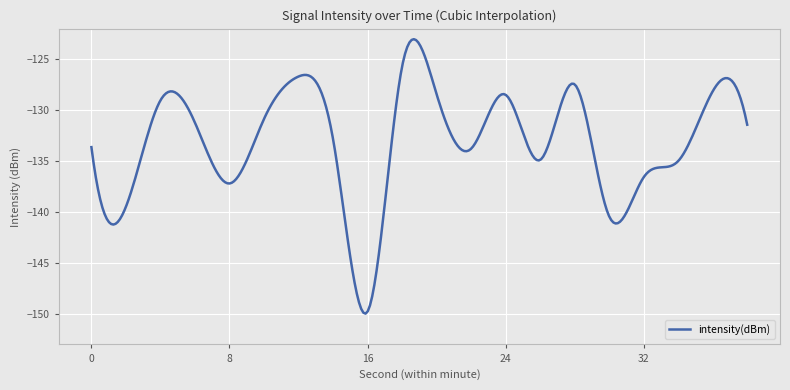

What is the maximum value shown in the chart?

-123.0